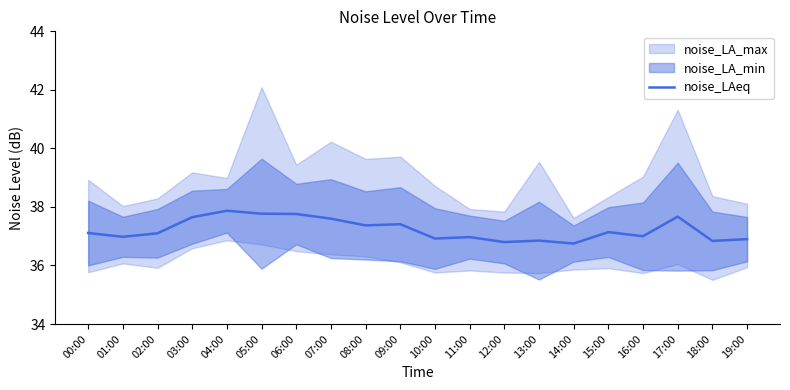

What is the minimum value shown in the chart?

36.8